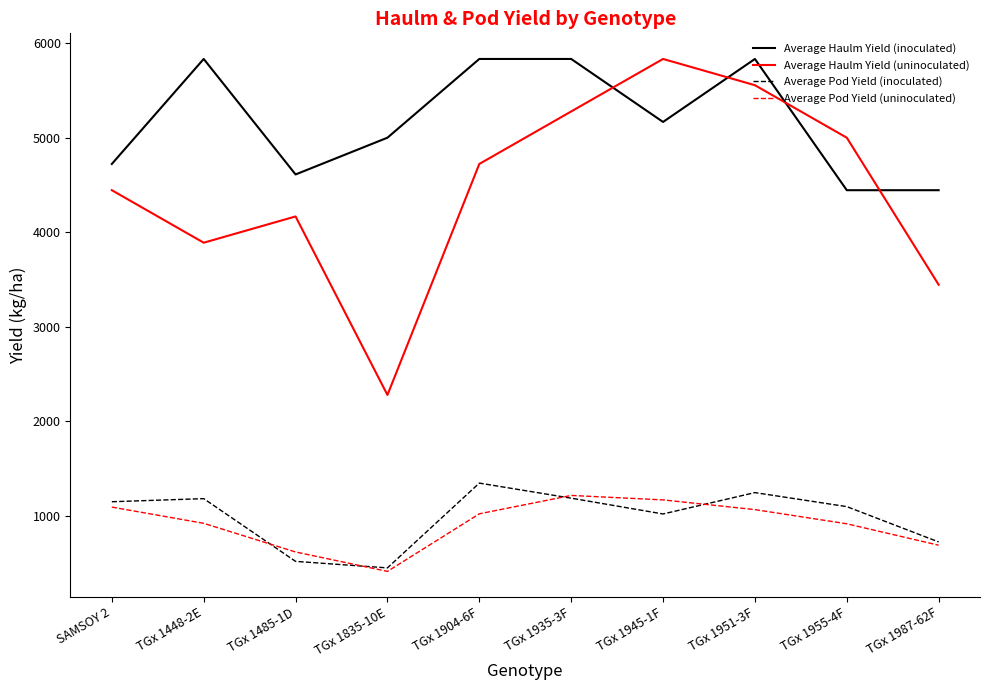

True or false: Average Pod Yield (uninoculated) and Average Pod Yield (inoculated) cross at least once.

True